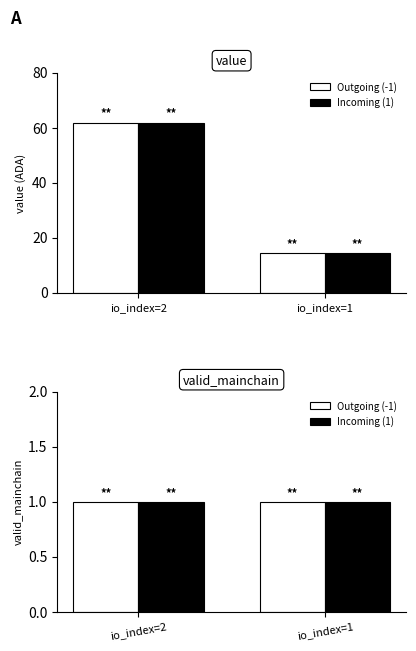

What is the average value of the Incoming (1) series?

38.1